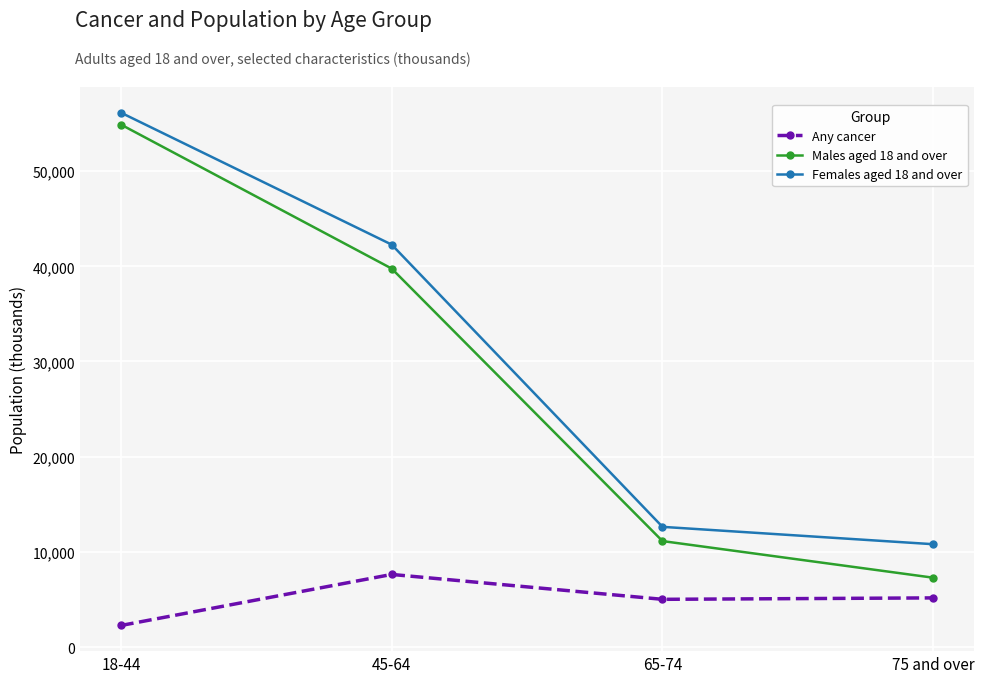

Does the chart display data point markers on the line(s)?

Yes